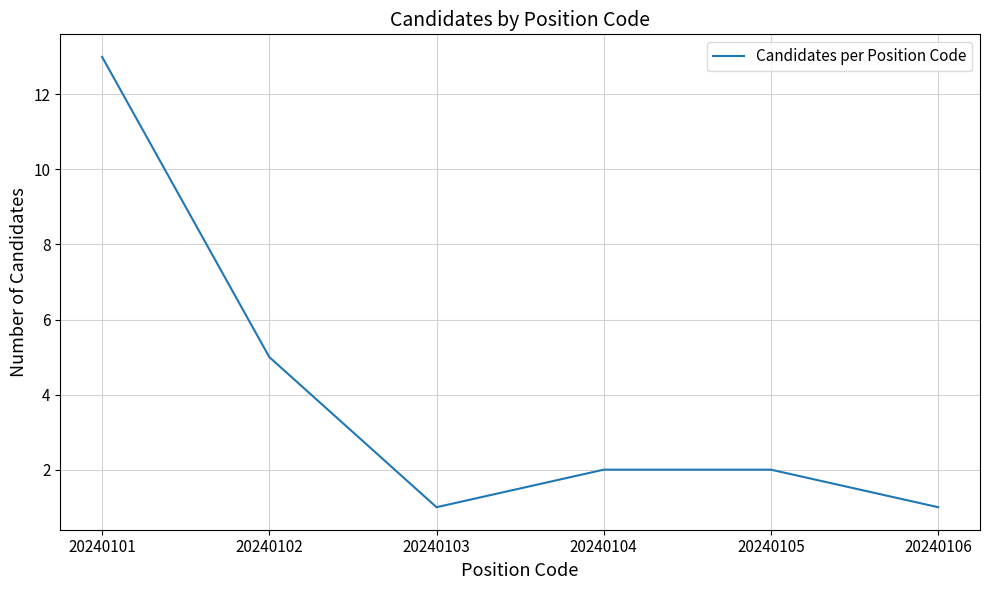

What is the difference between the maximum and minimum values?

12